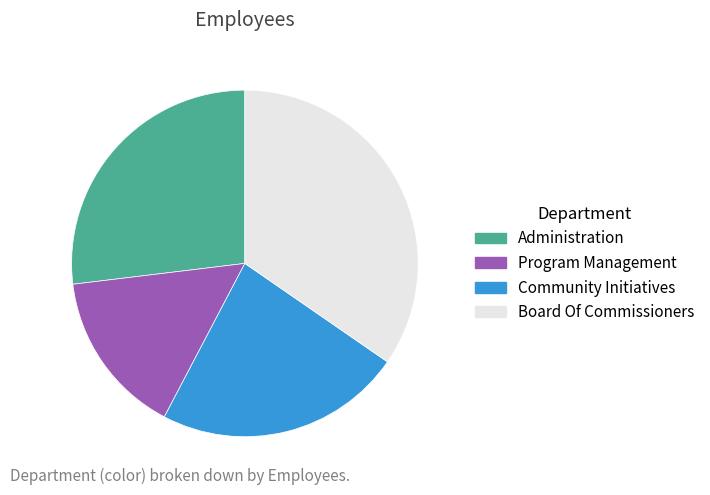

Between Administration and Program Management, which is larger?

Administration